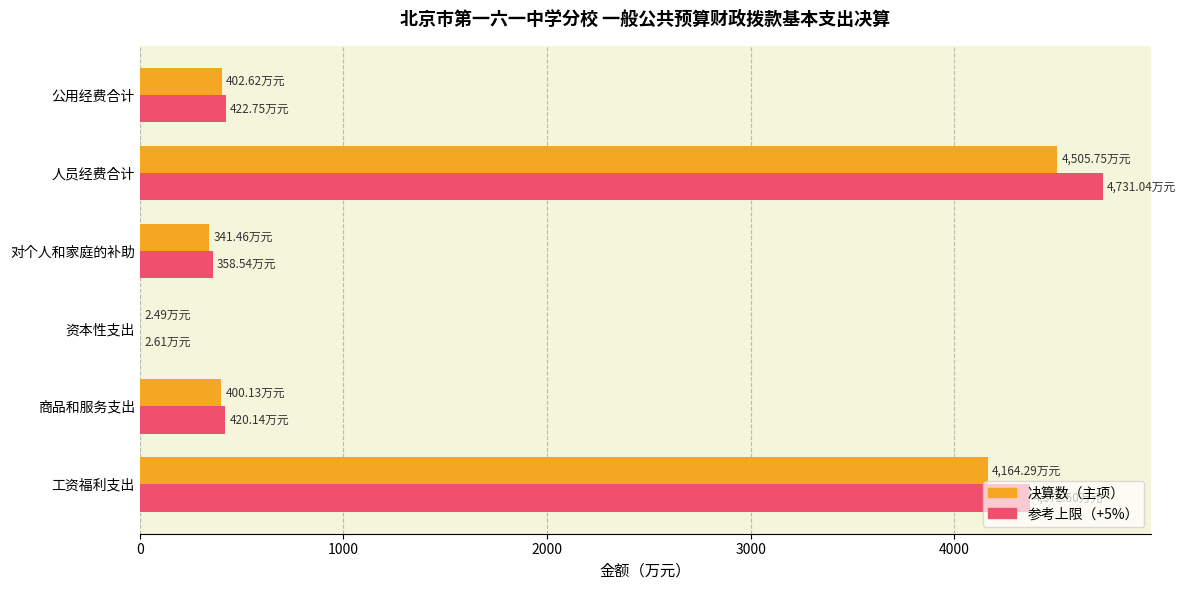

Which category has the highest value in the 参考上限（+5%） series?

人员经费合计